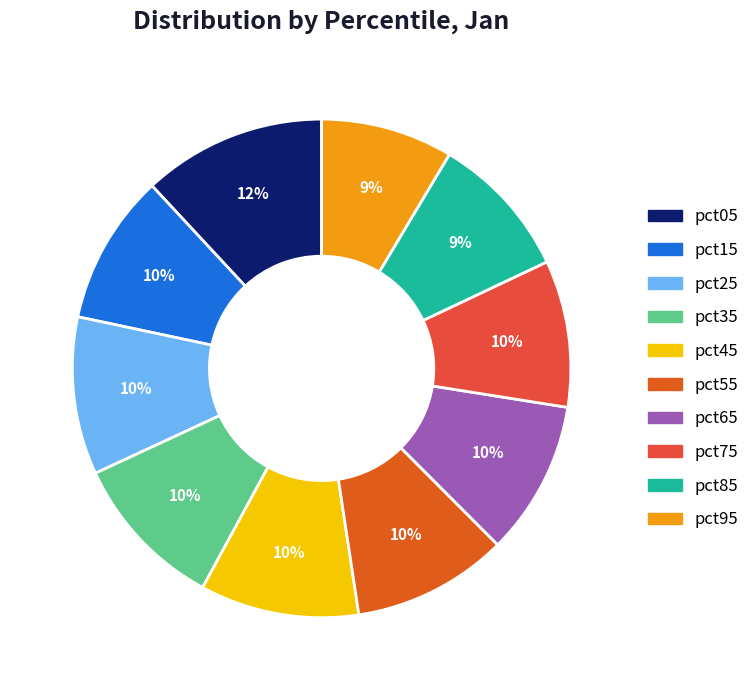

How many segments does this pie chart have?

10